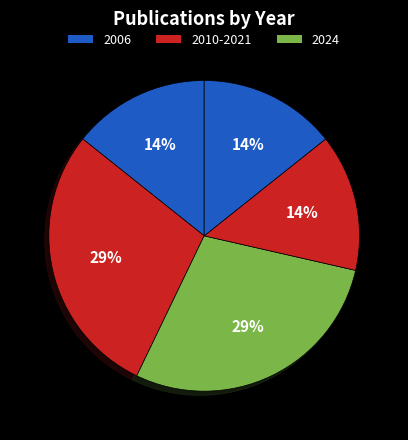

How many slices are in this pie chart?

5